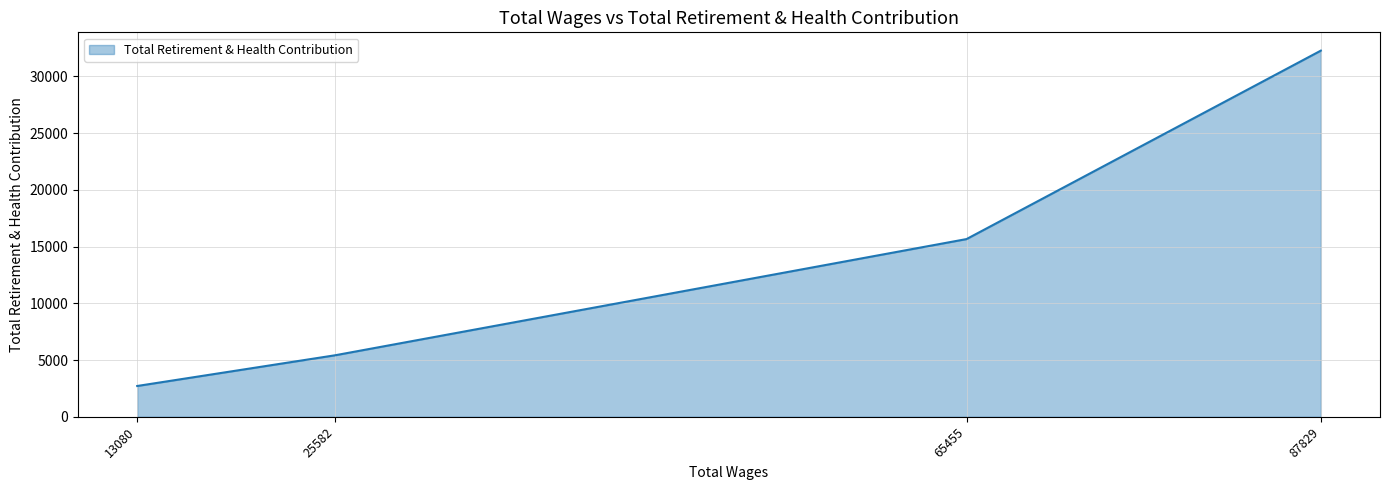

The value at 65455 is 6937. True or false?

False